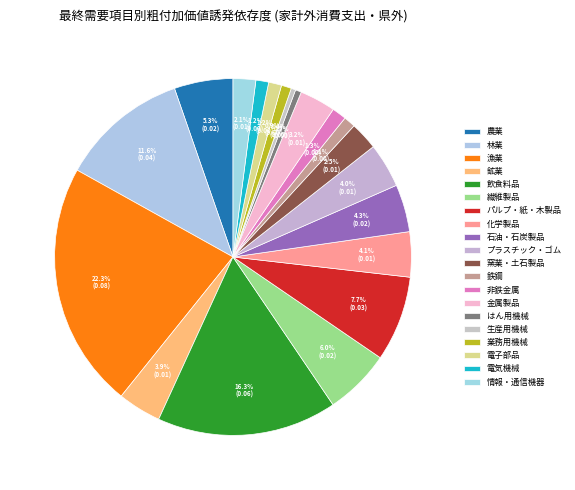

The 電子部品 slice represents 11% of the pie. True or false?

False